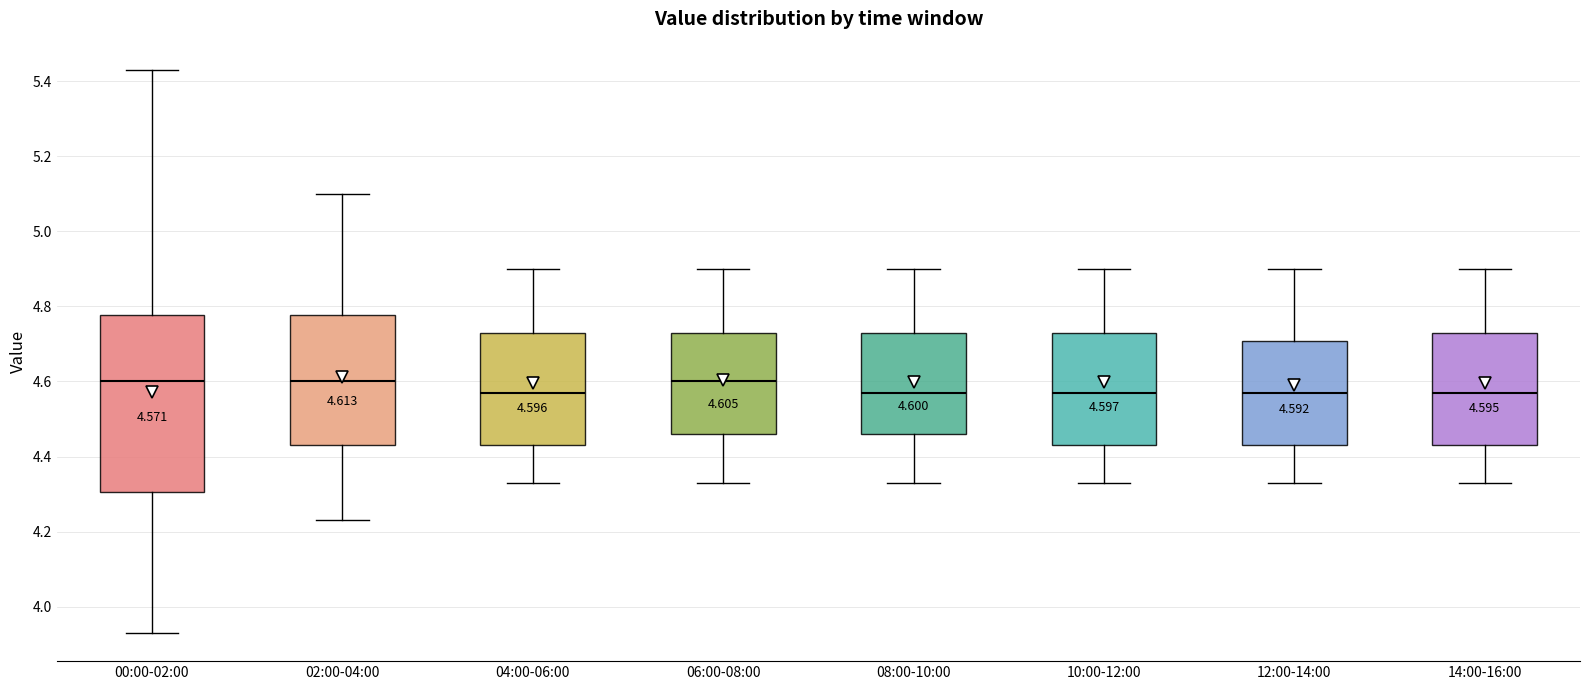

Comparing the boxes themselves (not the whiskers), which one is the tallest?

00:00-02:00